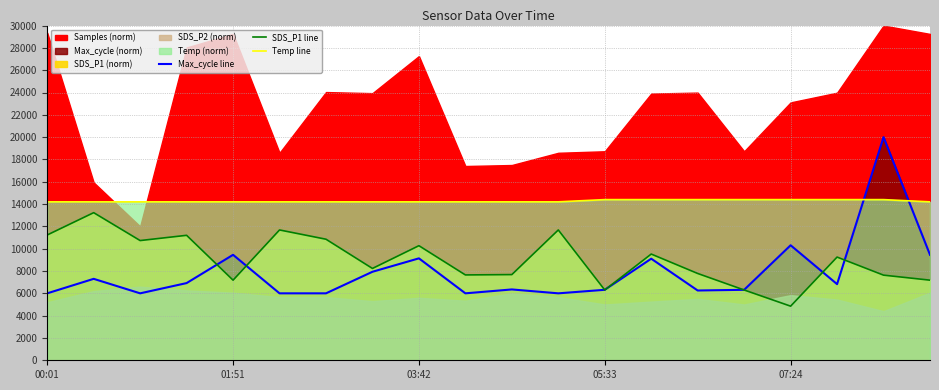

What is the value of the Temp line point at the 16th from the left?

14400.0